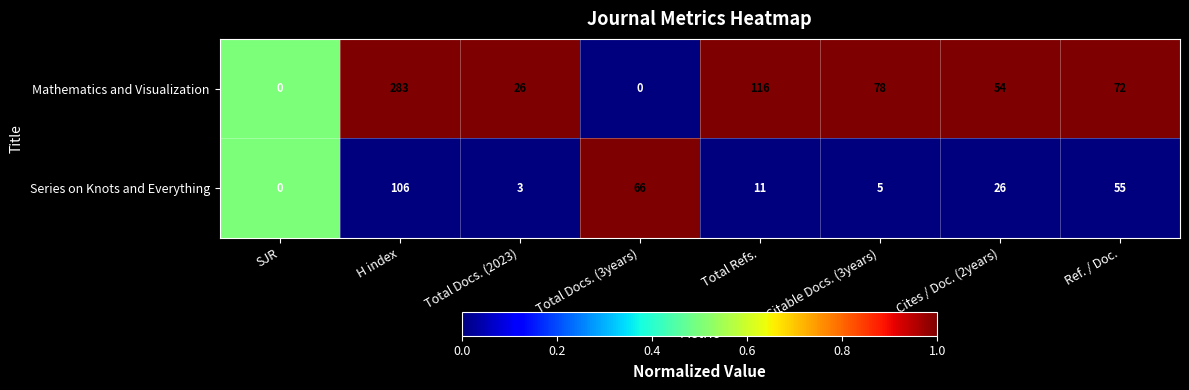

What is the total value across all series at Ref. / Doc.?

127